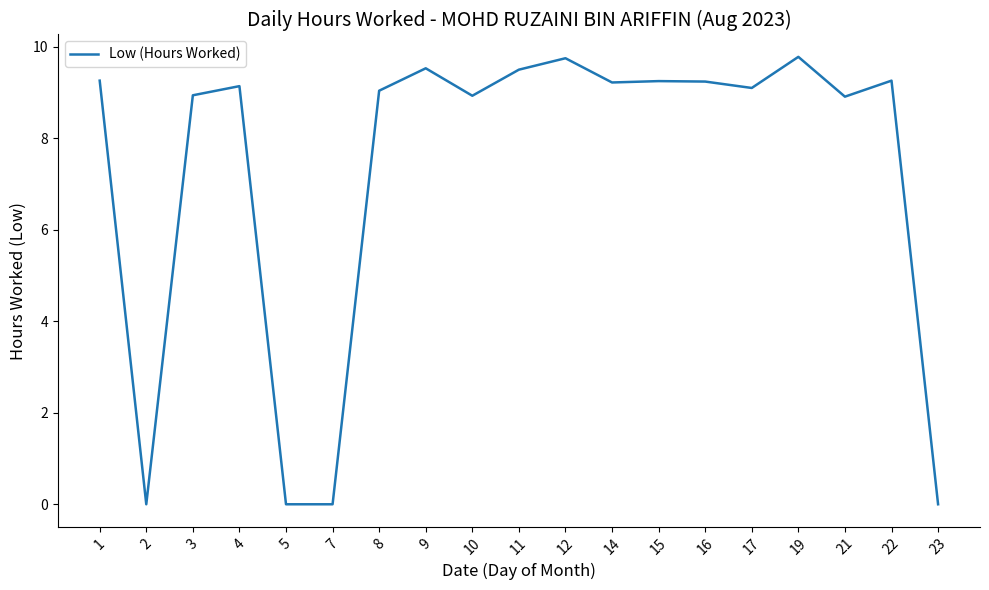

Is it true that the value at 4 is 9.1?

True